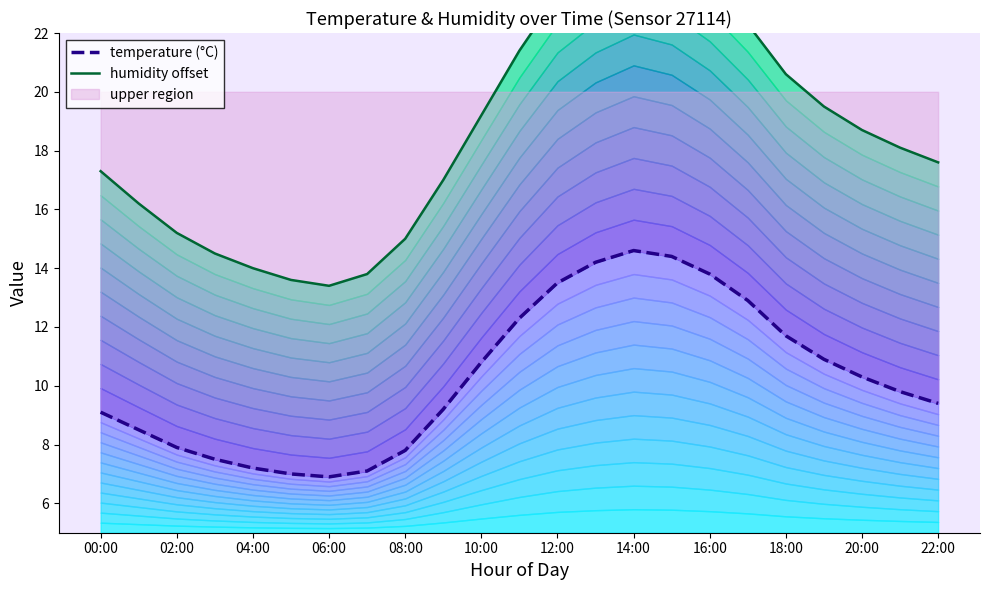

What are all the series names shown in the legend?

temperature (°C), humidity offset